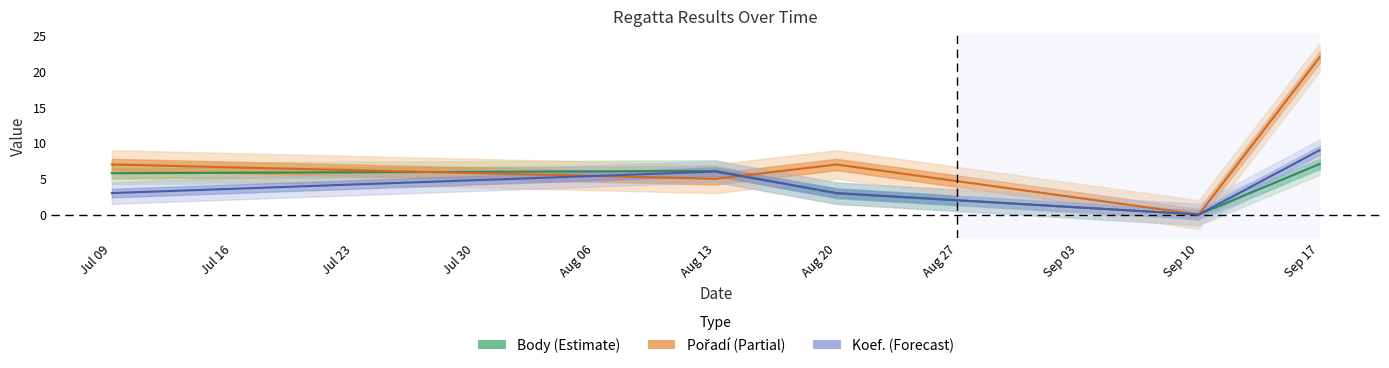

Reading right to left, extract all data points from this chart.

Body (center): 7.1	0.0	3.0	6.1	5.8
Pořadí (center): 22.0	0.0	7.0	5.0	7.0
Koef. (center): 9.0	0.0	3.0	6.0	3.0